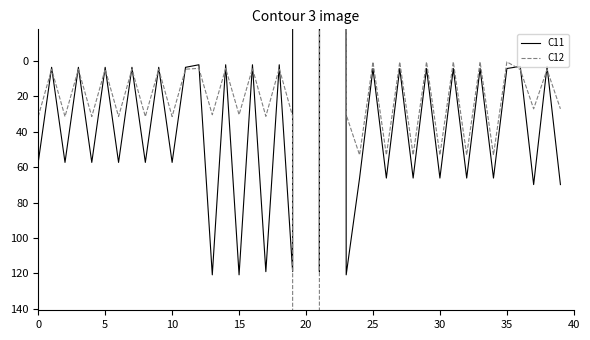

Which series has the largest total across all categories?

C12